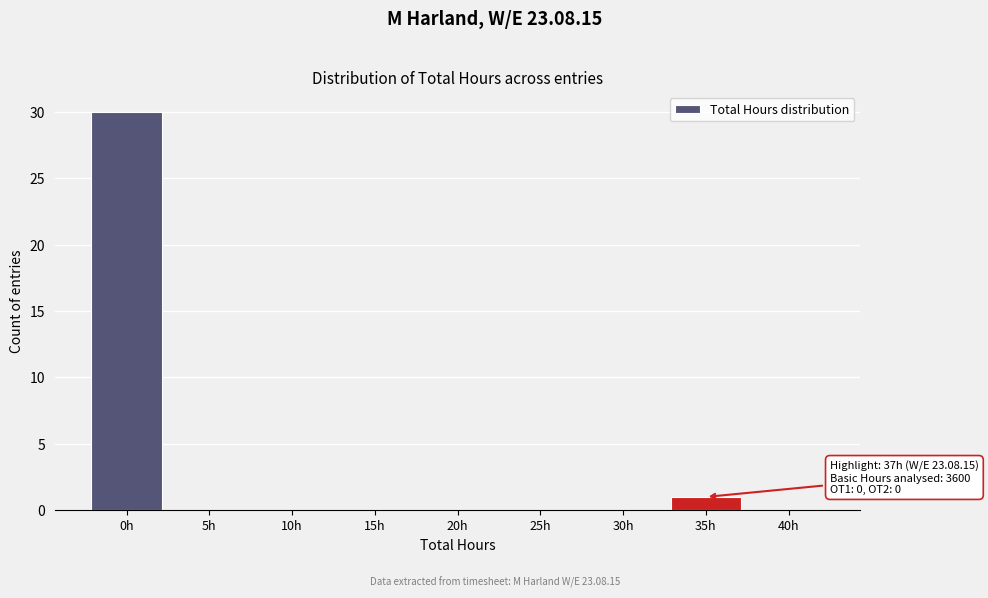

Reading left to right, extract all data points from this chart.

0h=30	5h=0	10h=0	15h=0	20h=0	25h=0	30h=0	35h=1	40h=0